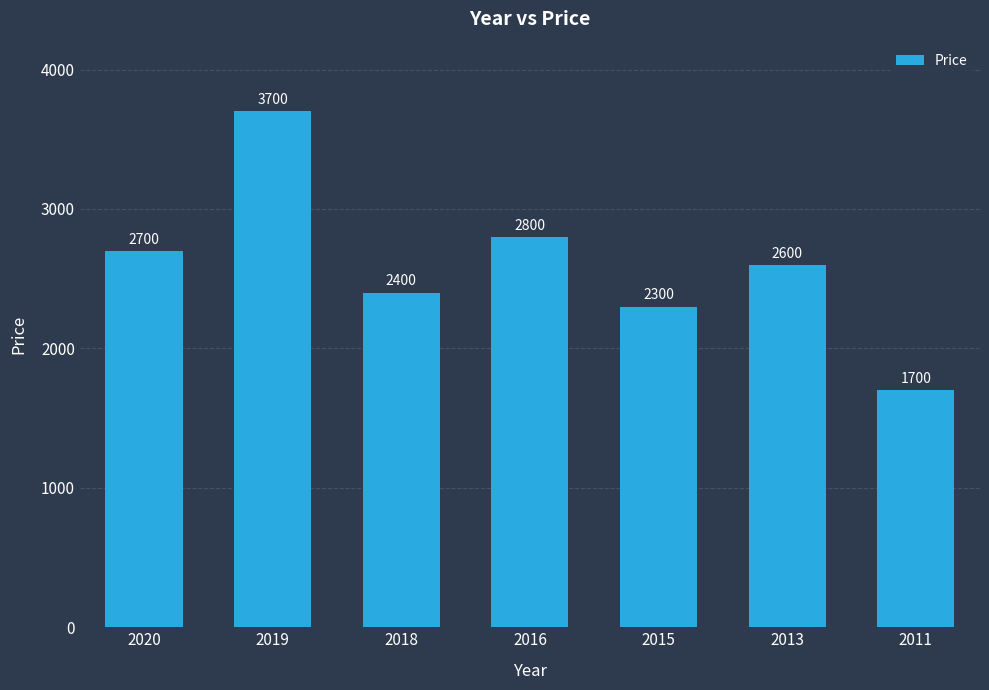

How many data points are less than 2600?

3